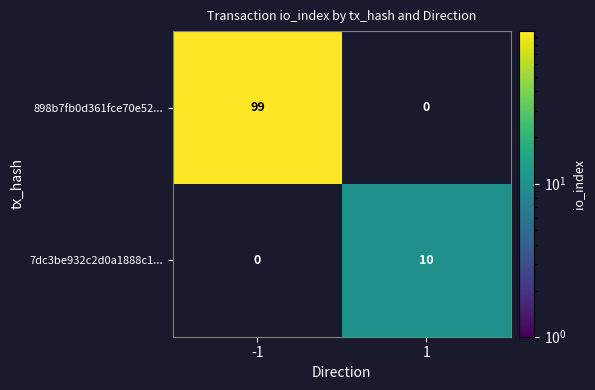

The 898b7fb0d361fce70e52... series shows 99 at -1. True or false?

True